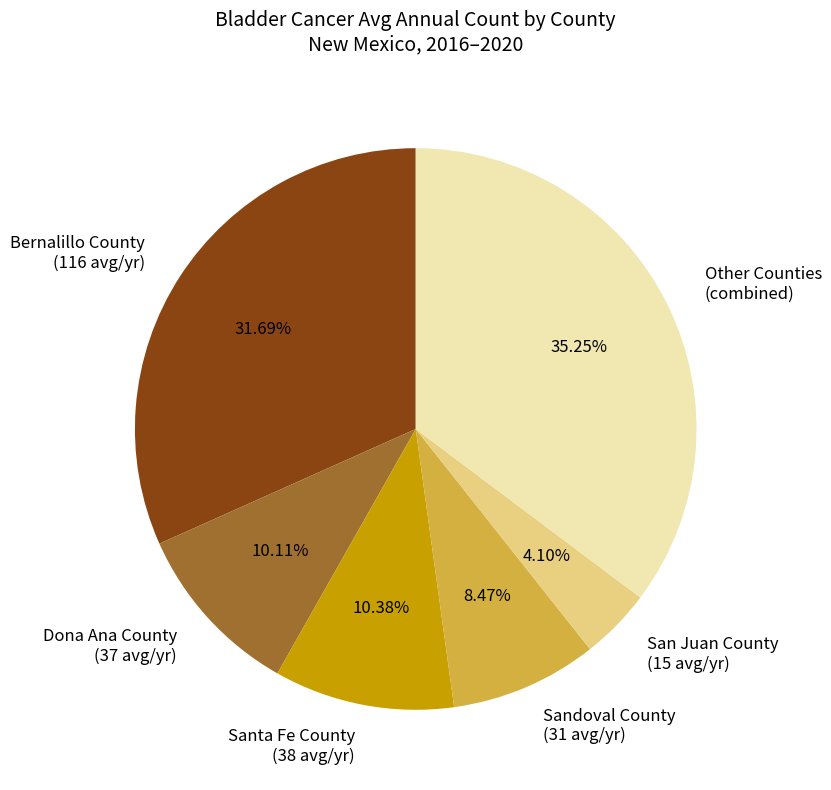

Which category has the biggest portion of the pie?

Other Counties (combined)